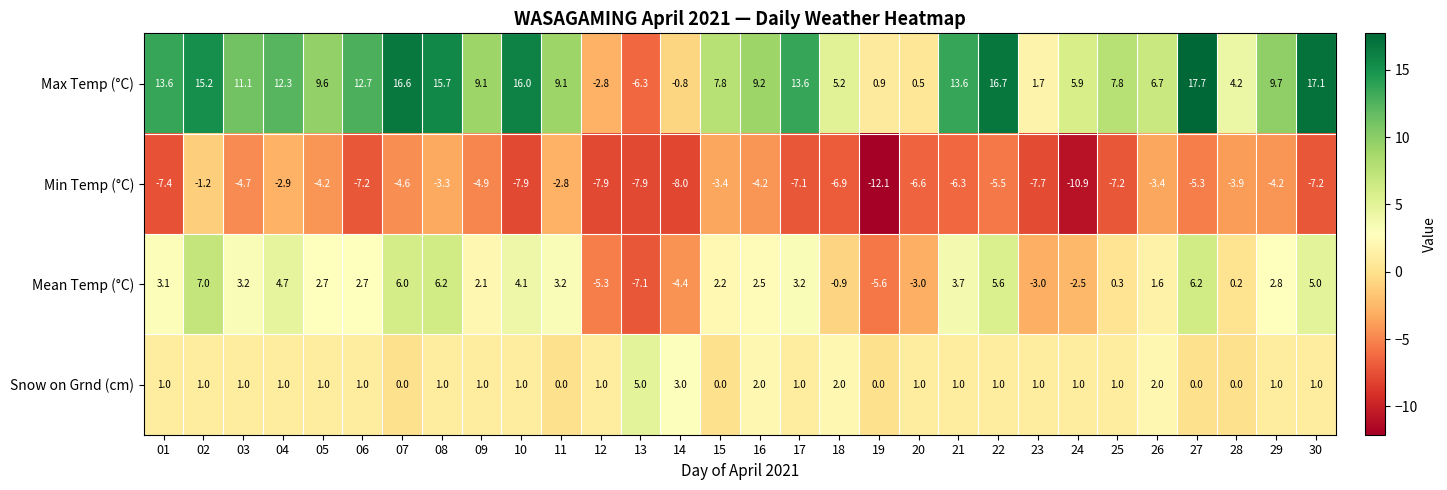

At which category does the chart reach its minimum across all series?

19